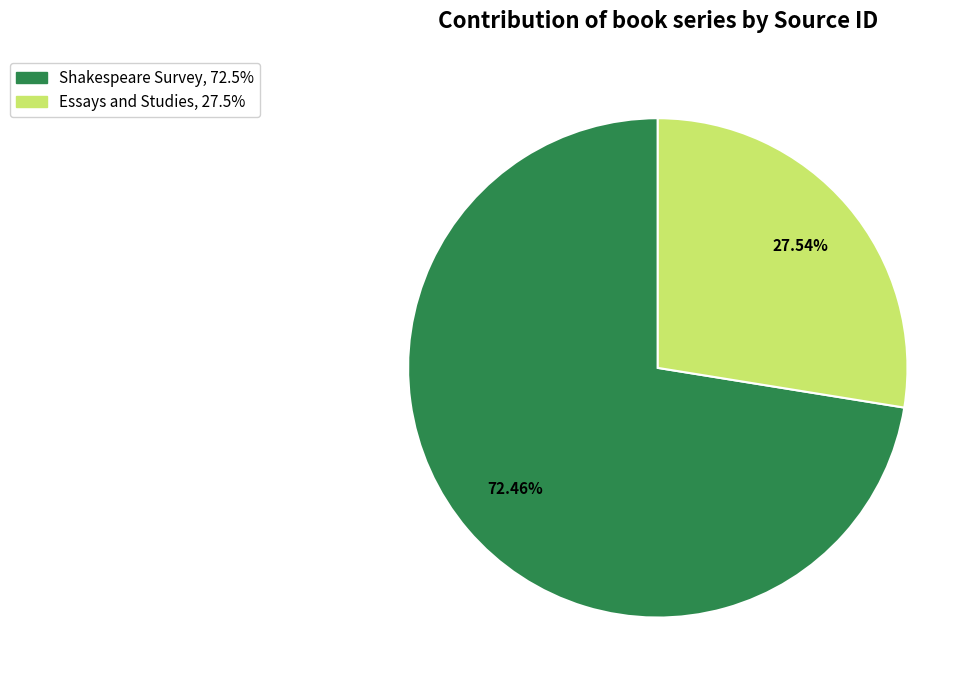

What is the ratio of the value at Essays and Studies to the value at Shakespeare Survey?

0.4